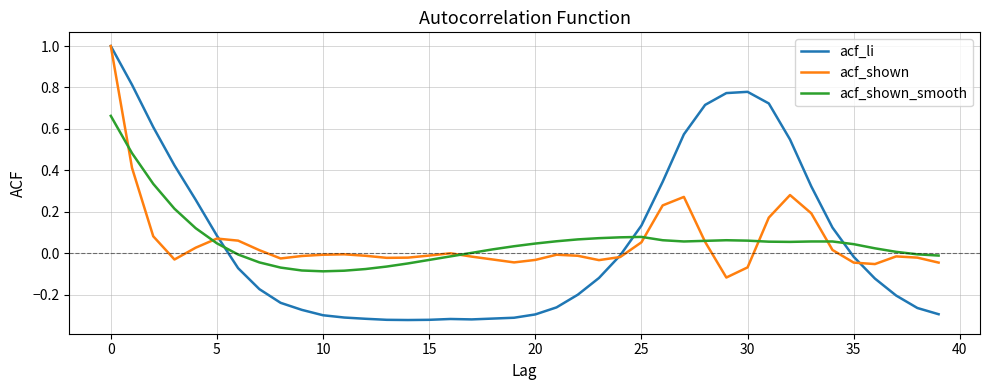

Does the chart display data point markers on the line(s)?

No